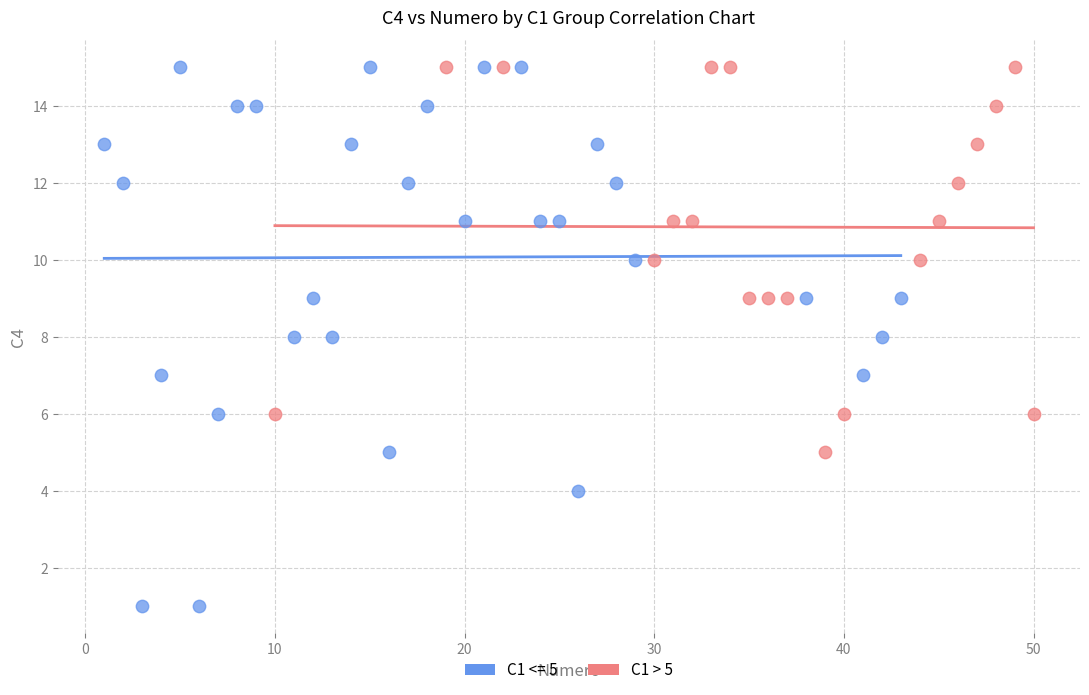

Which series contains the lowest Y value?

C1 <= 5